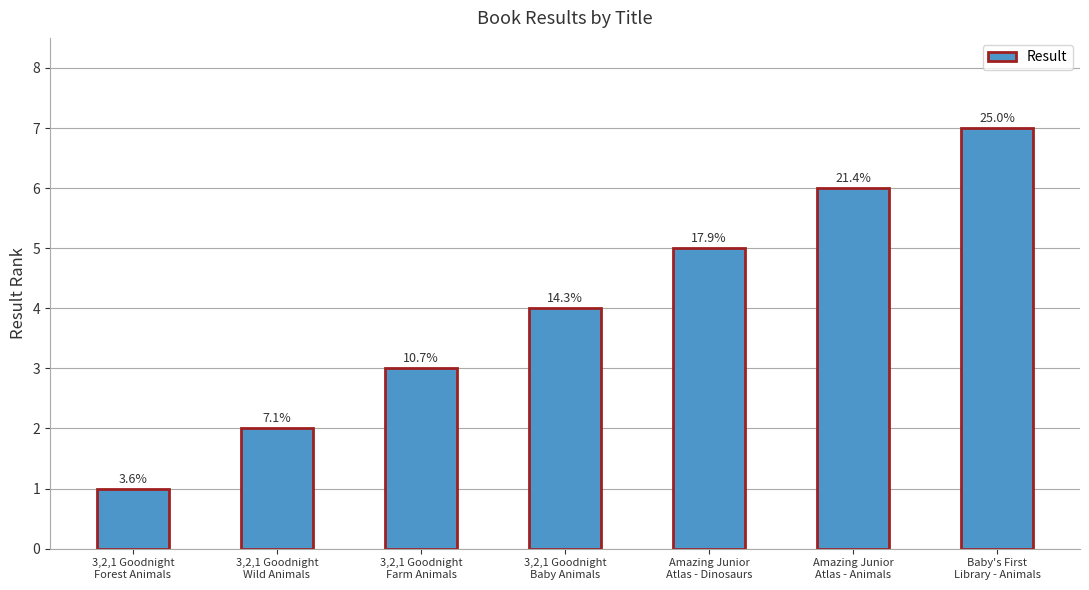

What is the maximum value shown in the chart?

7